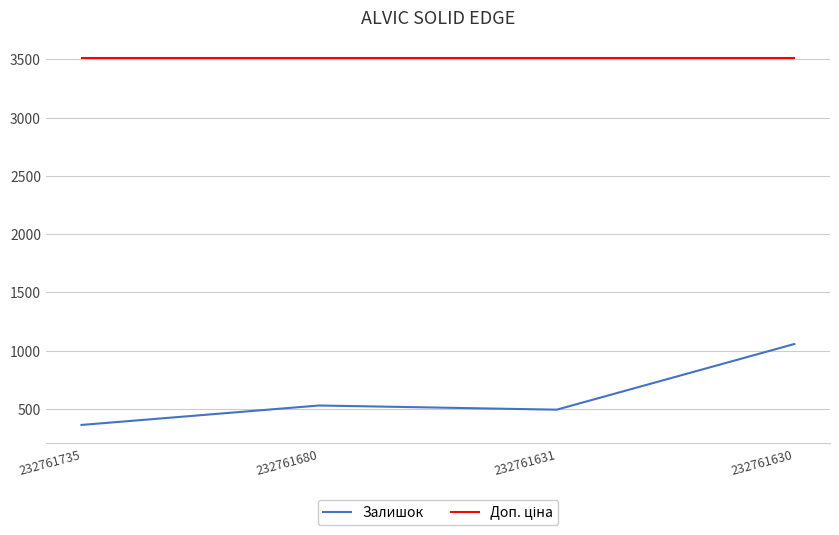

At how many categories does at least one series exceed 1955?

4